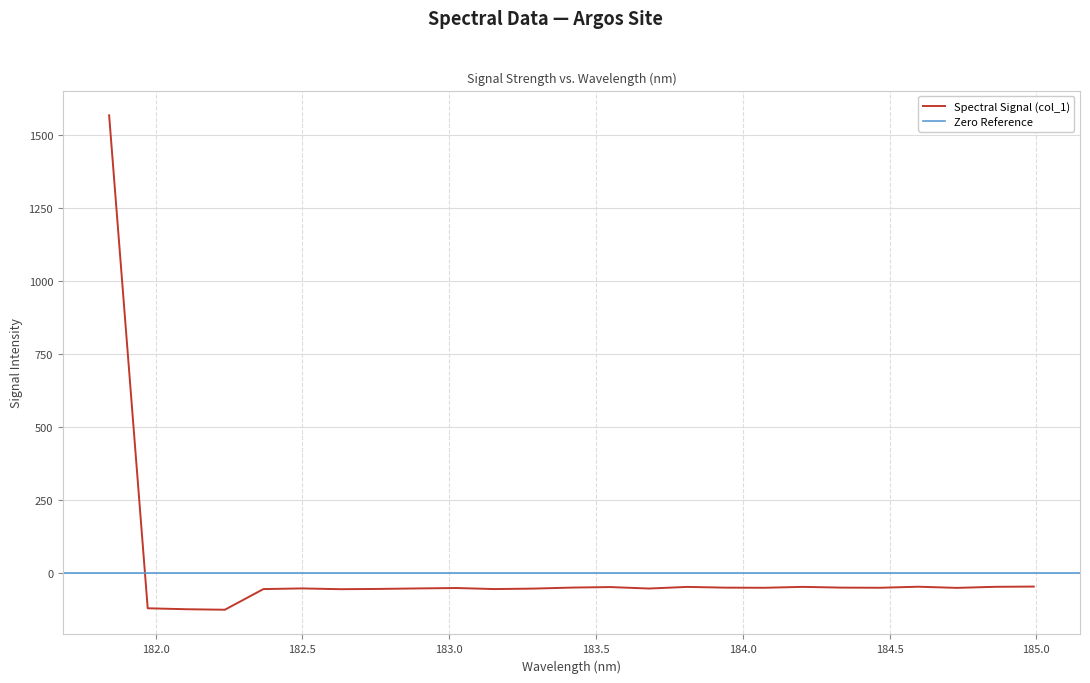

What is the minimum value for Spectral Signal (col_1)?

-126.0